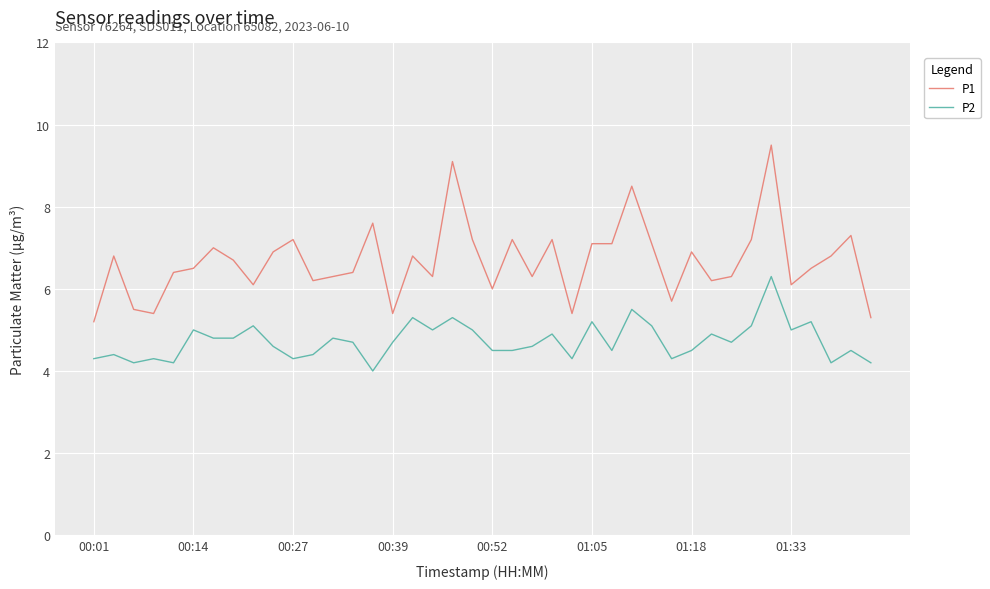

What is the average value of the P2 series?

4.7